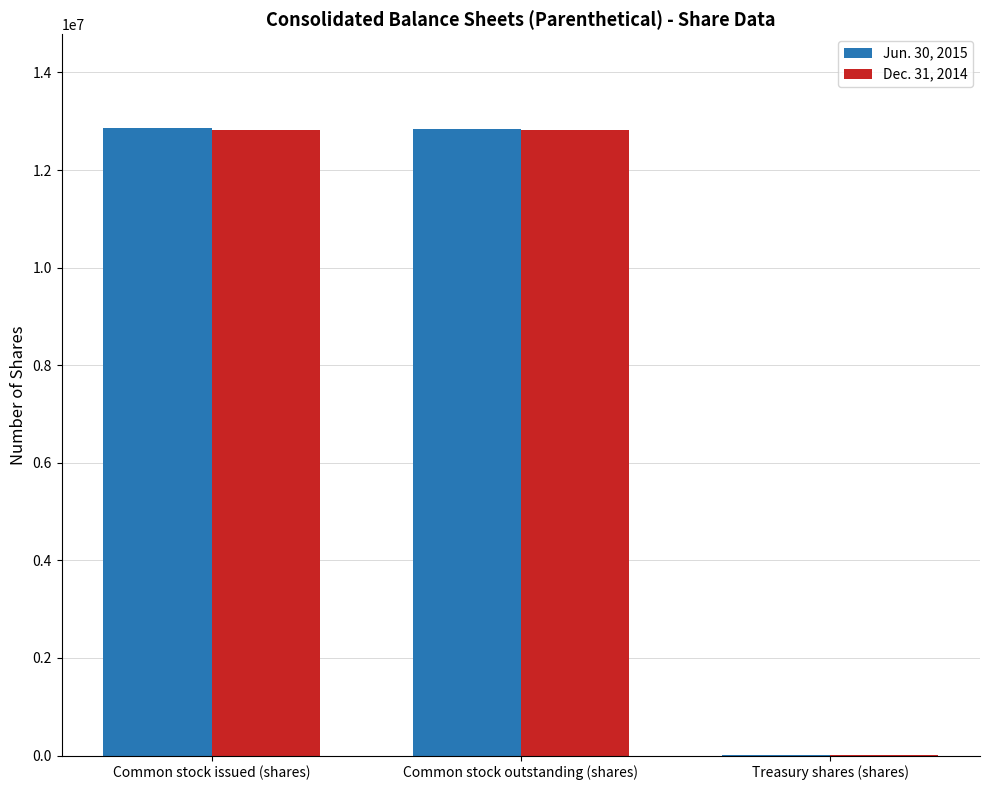

Is the value of Dec. 31, 2014 at Common stock outstanding (shares) greater than the value of Jun. 30, 2015 at Treasury shares (shares)?

Yes